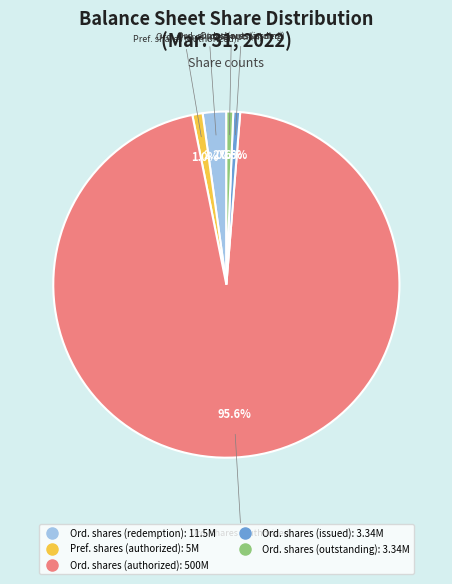

Is there a majority slice in this chart?

Yes